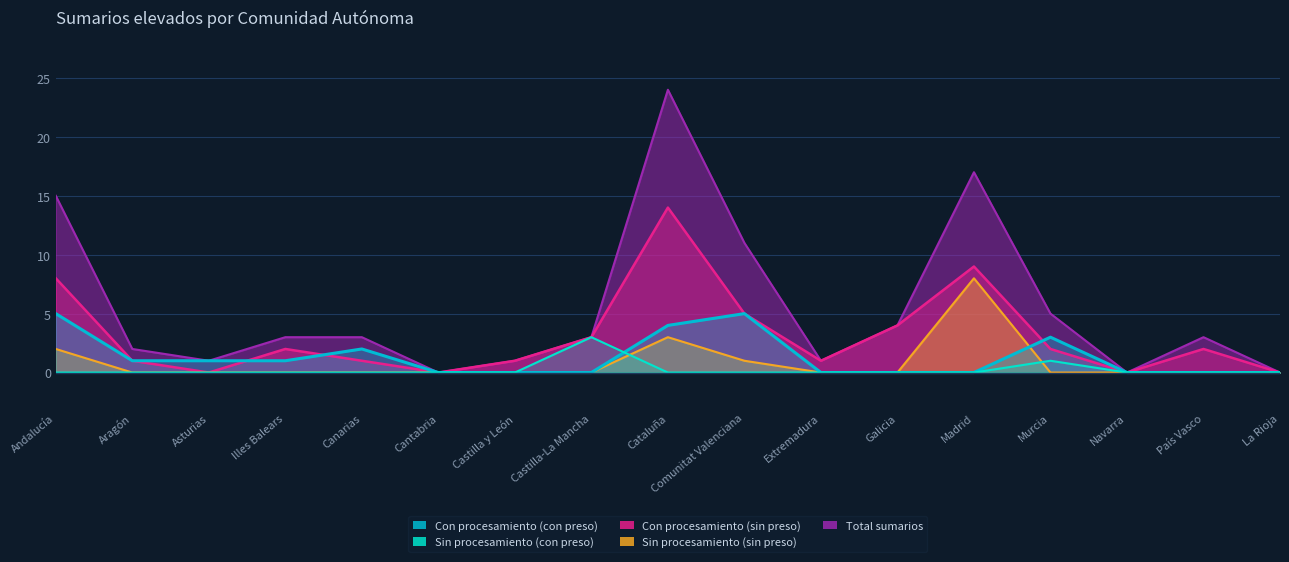

Which category has the lowest value across all series?

Cantabria